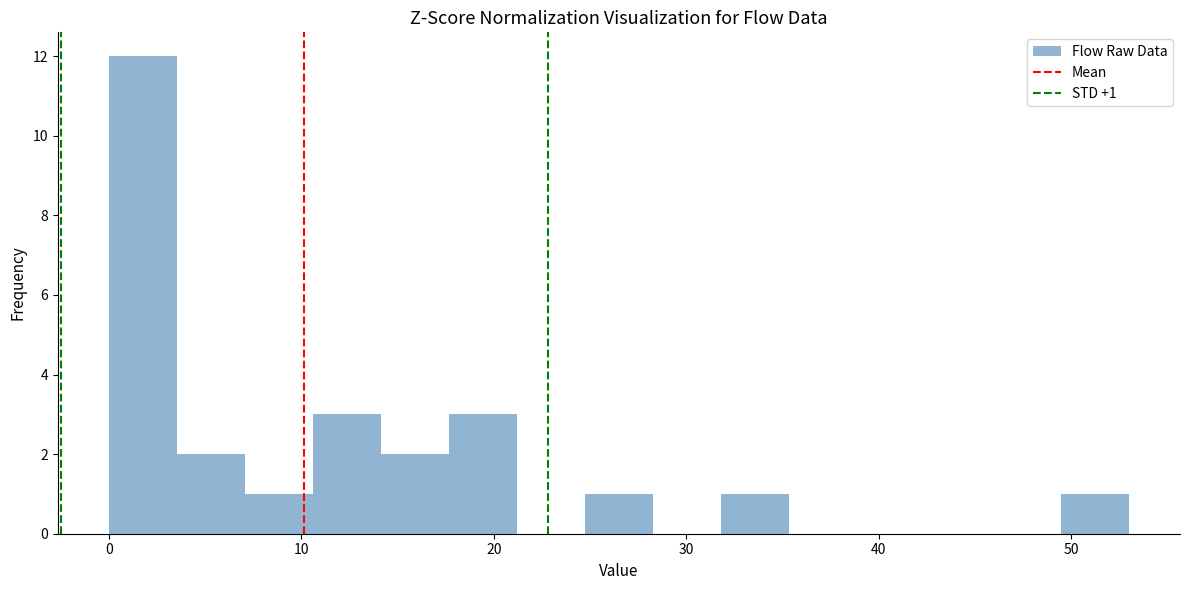

Read against the x-axis, roughly where is the centre of the tallest bar?

2